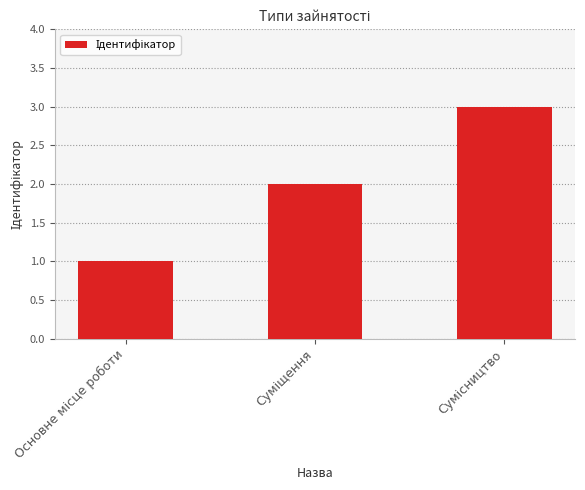

What is the sum of all values?

6